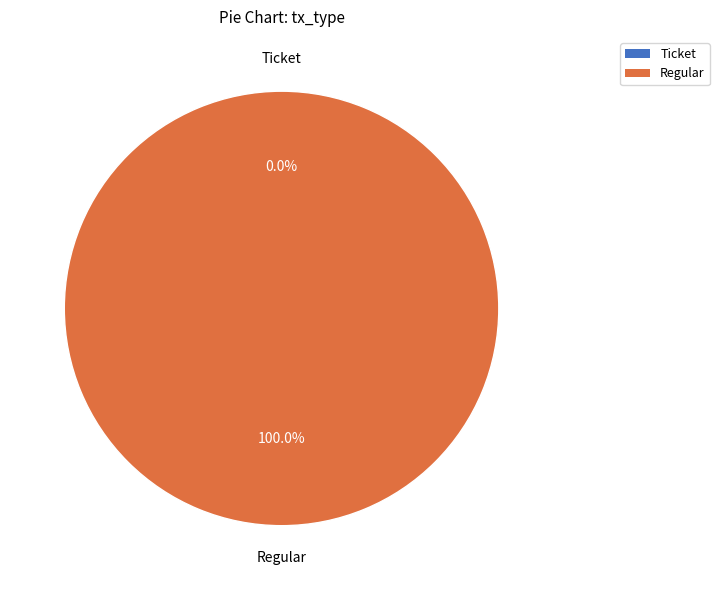

To the nearest percent, what is the average slice percentage?

50%